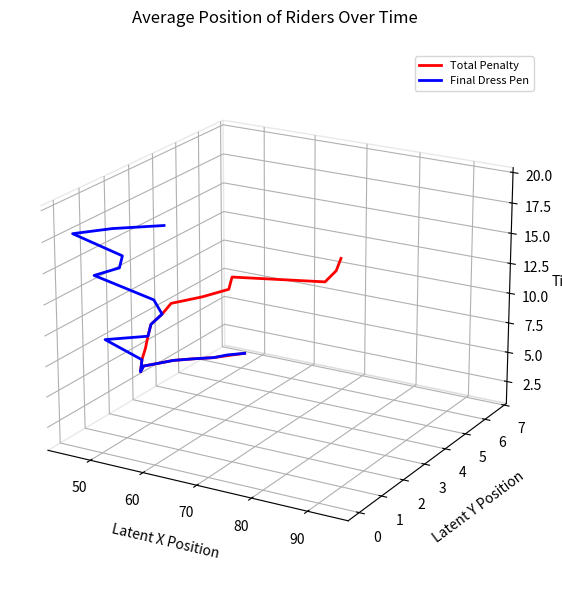

How many values in the Final Dress Pen series are below 0?

13